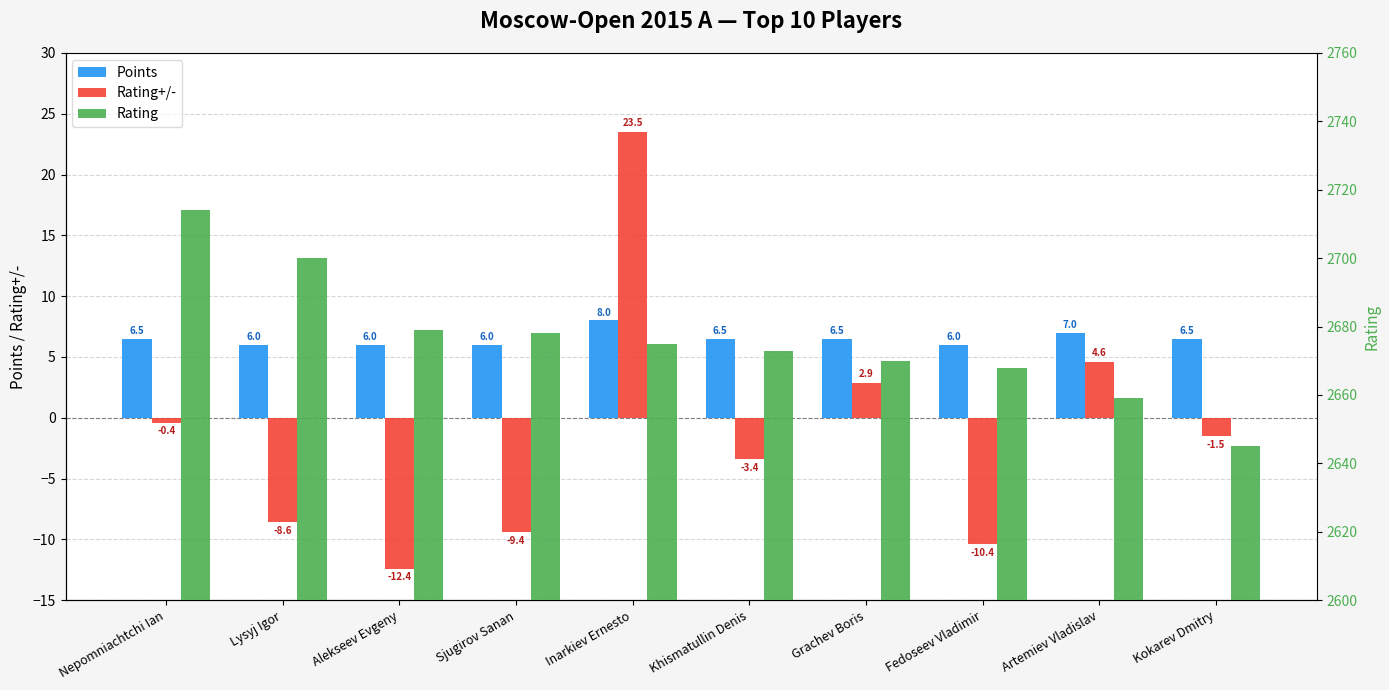

How many data points in Rating+/- are less than -1?

6